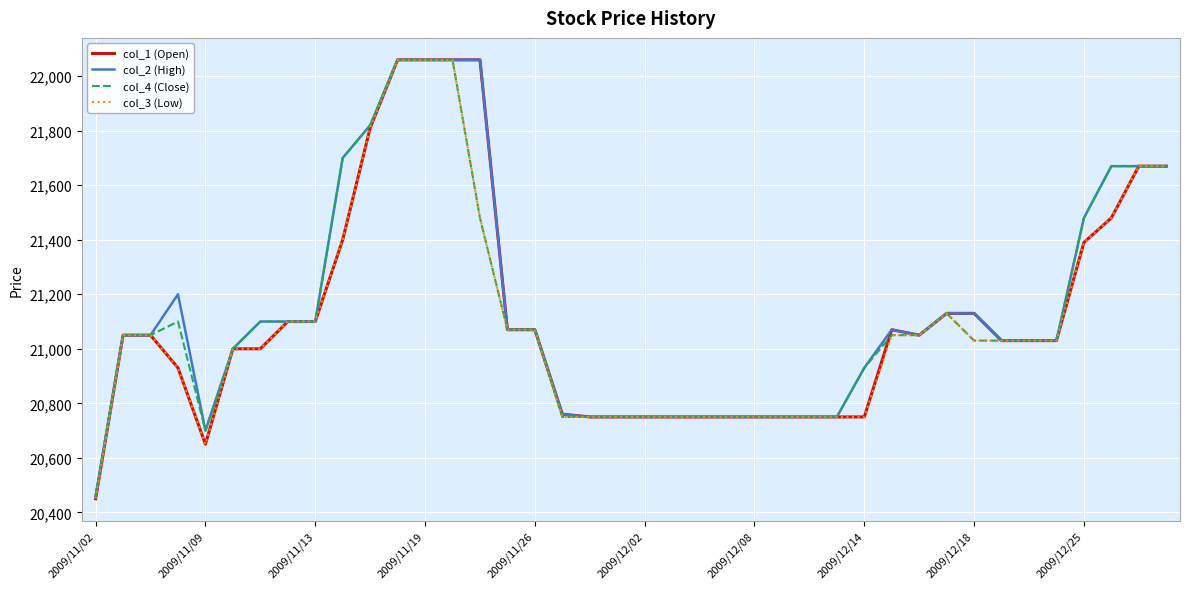

Reading left to right, list all the values displayed in this chart.

col_1 (Open): 20450	21050	21050	20930	20650	21000	21000	21100	21100	21400	21810	22060	22060	22060	22060	21070	21070	20760	20750	20750	20750	20750	20750	20750	20750	20750	20750	20750	20750	21070	21050	21130	21130	21030	21030	21030	21390	21480	21670	21670
col_2 (High): 20460	21050	21050	21200	20700	21000	21100	21100	21100	21700	21820	22060	22060	22060	22060	21070	21070	20760	20750	20750	20750	20750	20750	20750	20750	20750	20750	20750	20930	21070	21050	21130	21130	21030	21030	21030	21480	21670	21670	21670
col_4 (Close): 20460	21050	21050	21100	20700	21000	21100	21100	21100	21700	21820	22060	22060	22060	21480	21070	21070	20750	20750	20750	20750	20750	20750	20750	20750	20750	20750	20750	20930	21050	21050	21130	21030	21030	21030	21030	21480	21670	21670	21670
col_3 (Low): 20450	21050	21050	20930	20650	21000	21000	21100	21100	21400	21810	22060	22060	22060	21480	21070	21070	20750	20750	20750	20750	20750	20750	20750	20750	20750	20750	20750	20750	21050	21050	21130	21030	21030	21030	21030	21390	21480	21670	21670